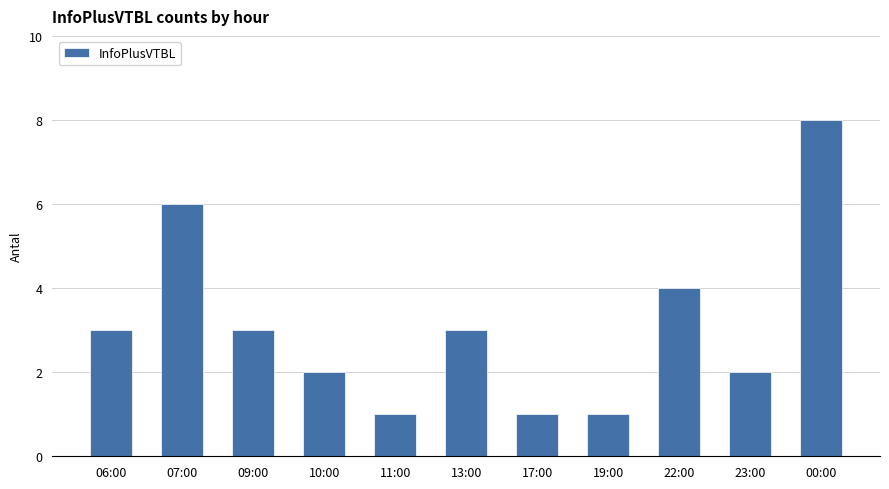

What is the smallest value displayed?

1